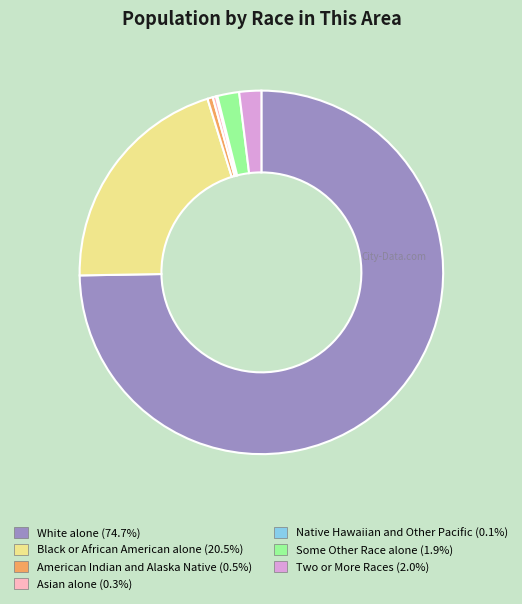

The American Indian and Alaska Native slice represents 0% of the pie. True or false?

True